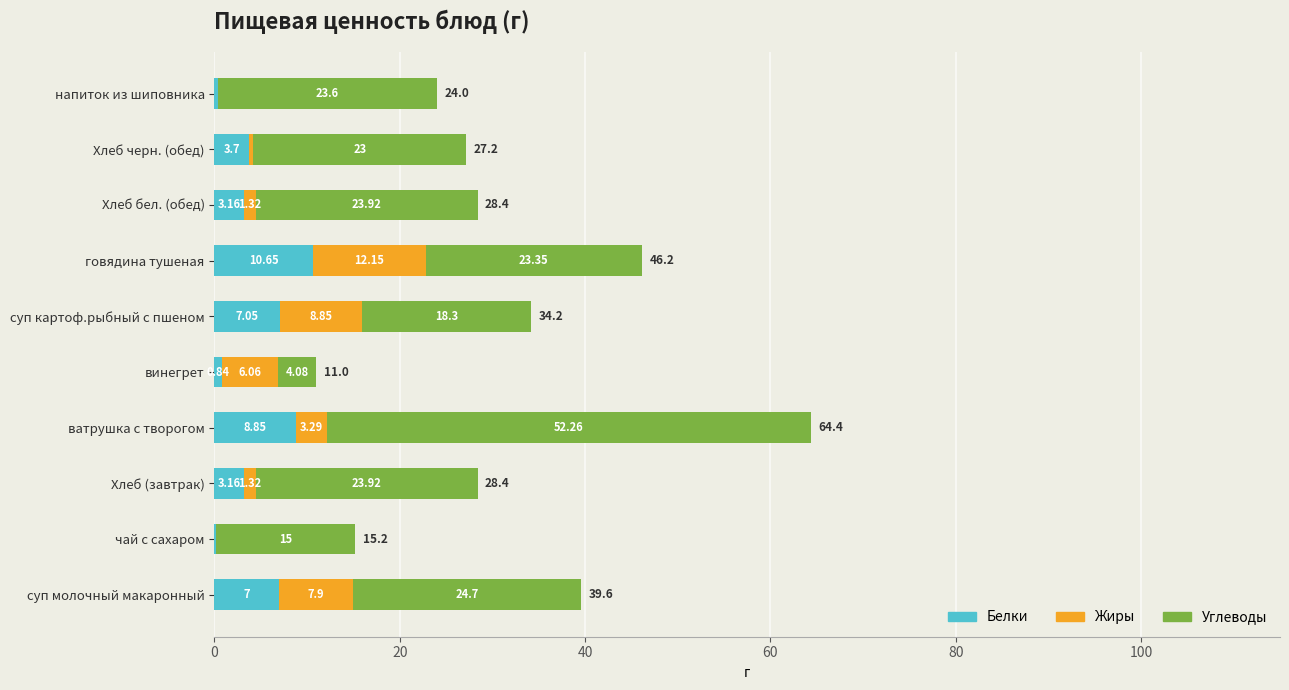

What is the sum of the Белки values at напиток из шиповника and чай с сахаром?

0.6